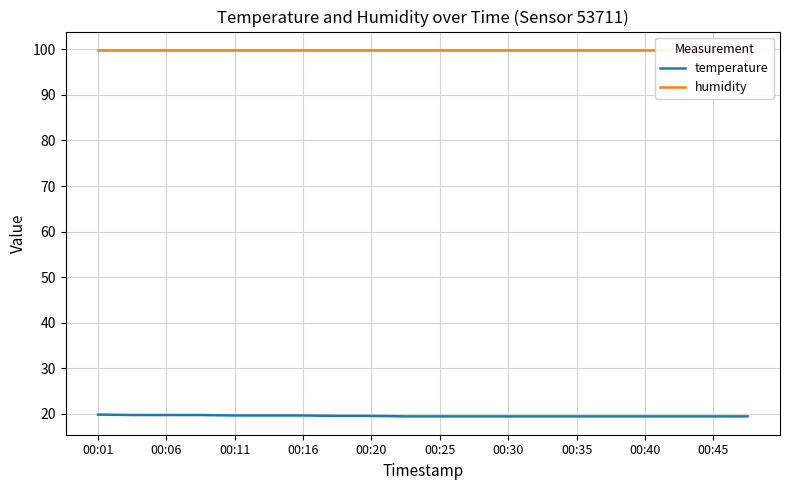

What is the maximum value for temperature?

19.8